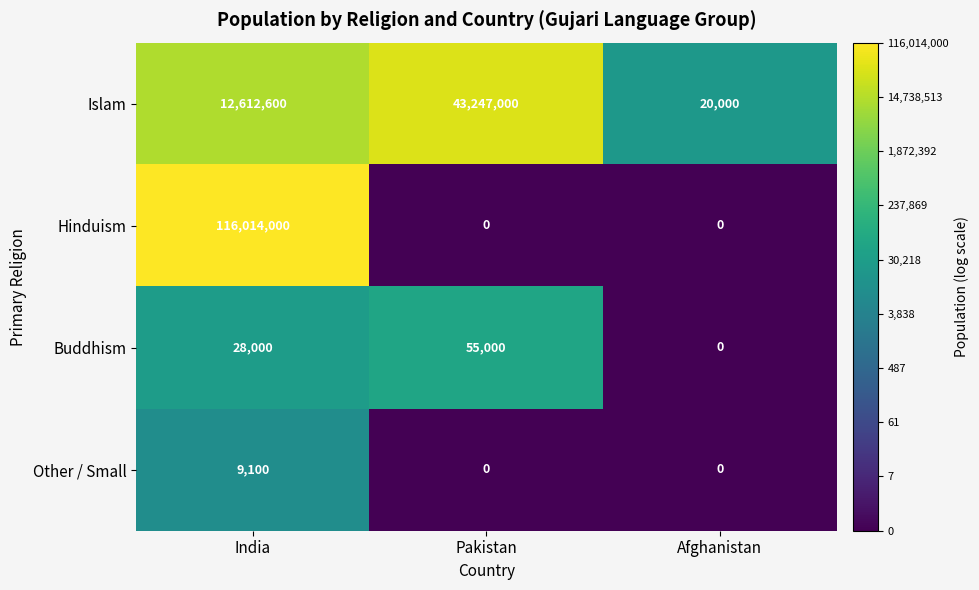

Is it true that Hinduism equals 0 at Afghanistan?

True